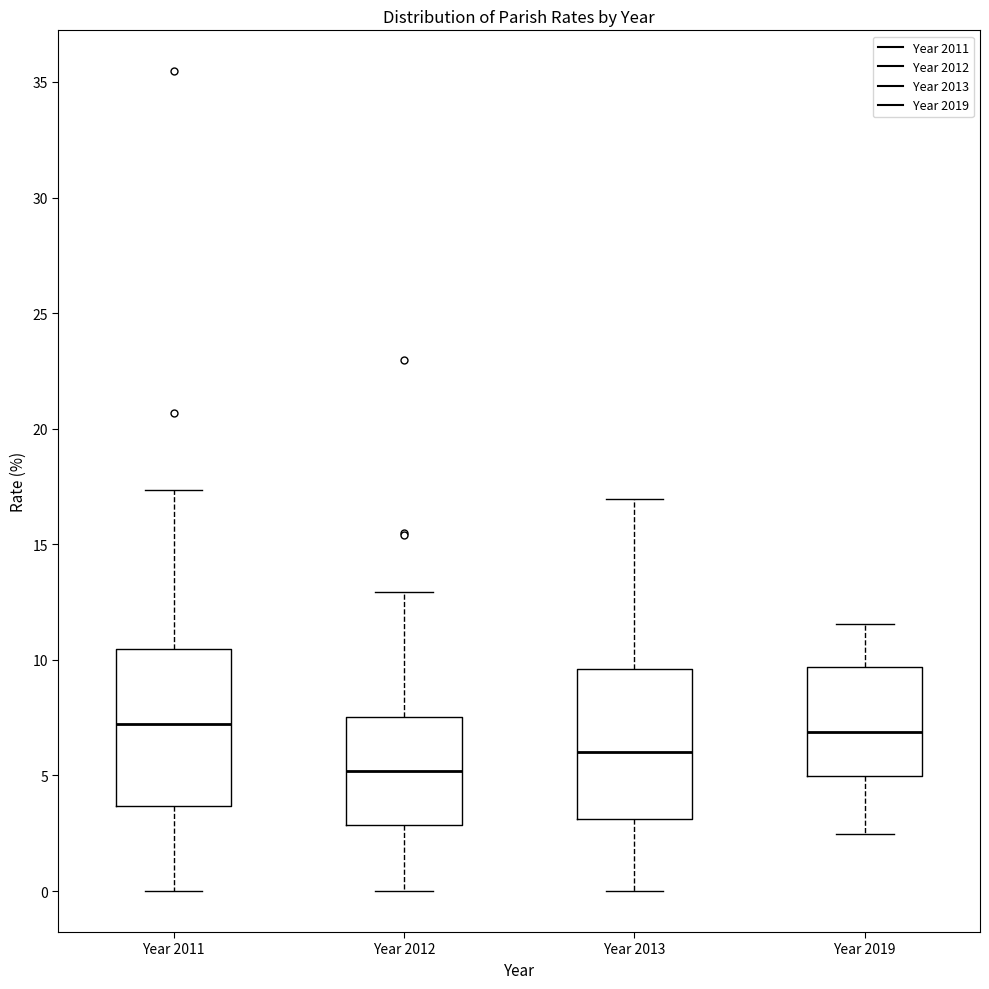

Where is the upper edge of the box for Year 2011 on the y-axis? The values are not printed on the chart, so give them approximately, as read against the axis.

10.5